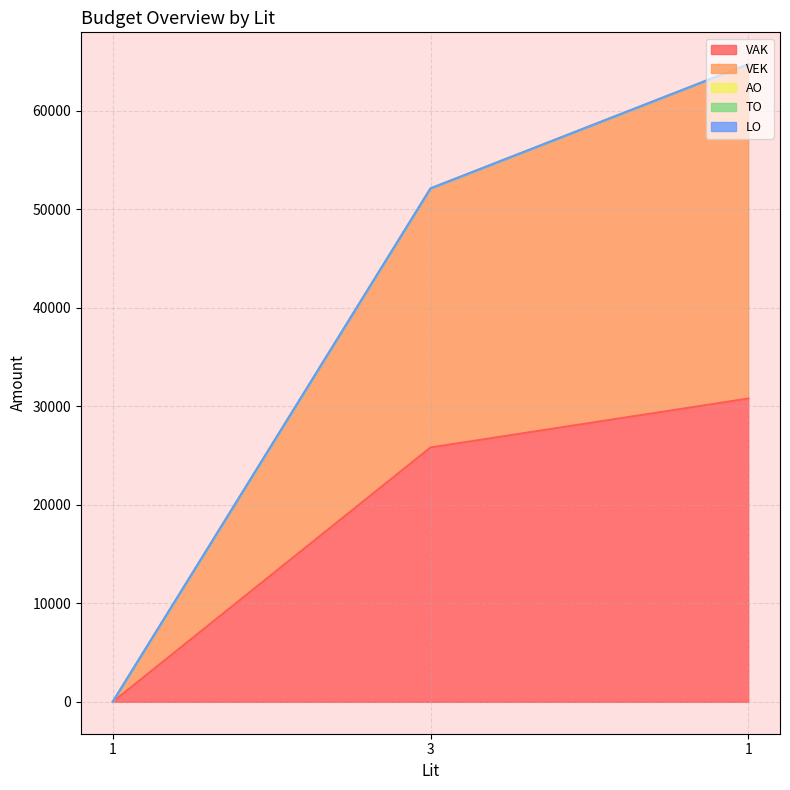

At which label does VAK first exceed 25818?

1